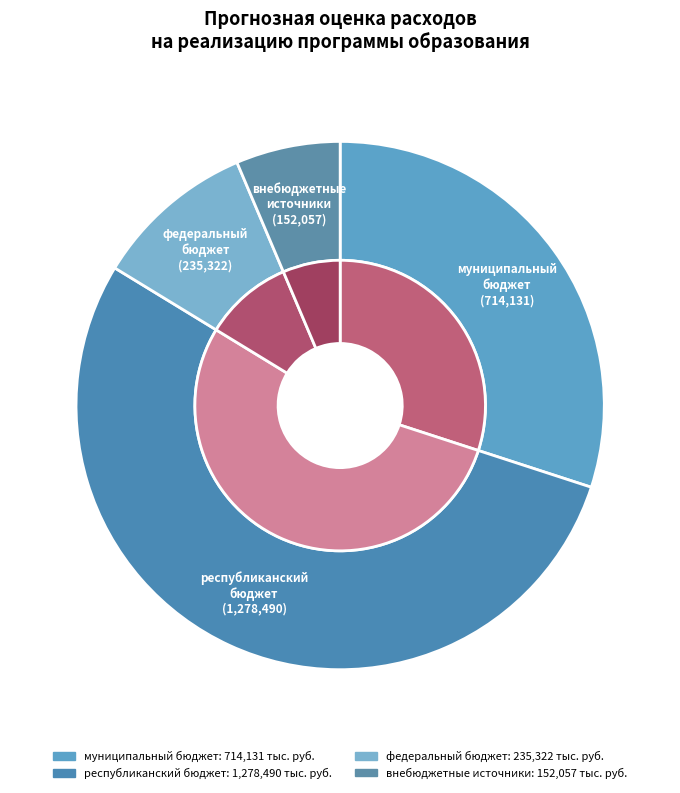

Is there any slice that represents more than half of the pie?

Yes